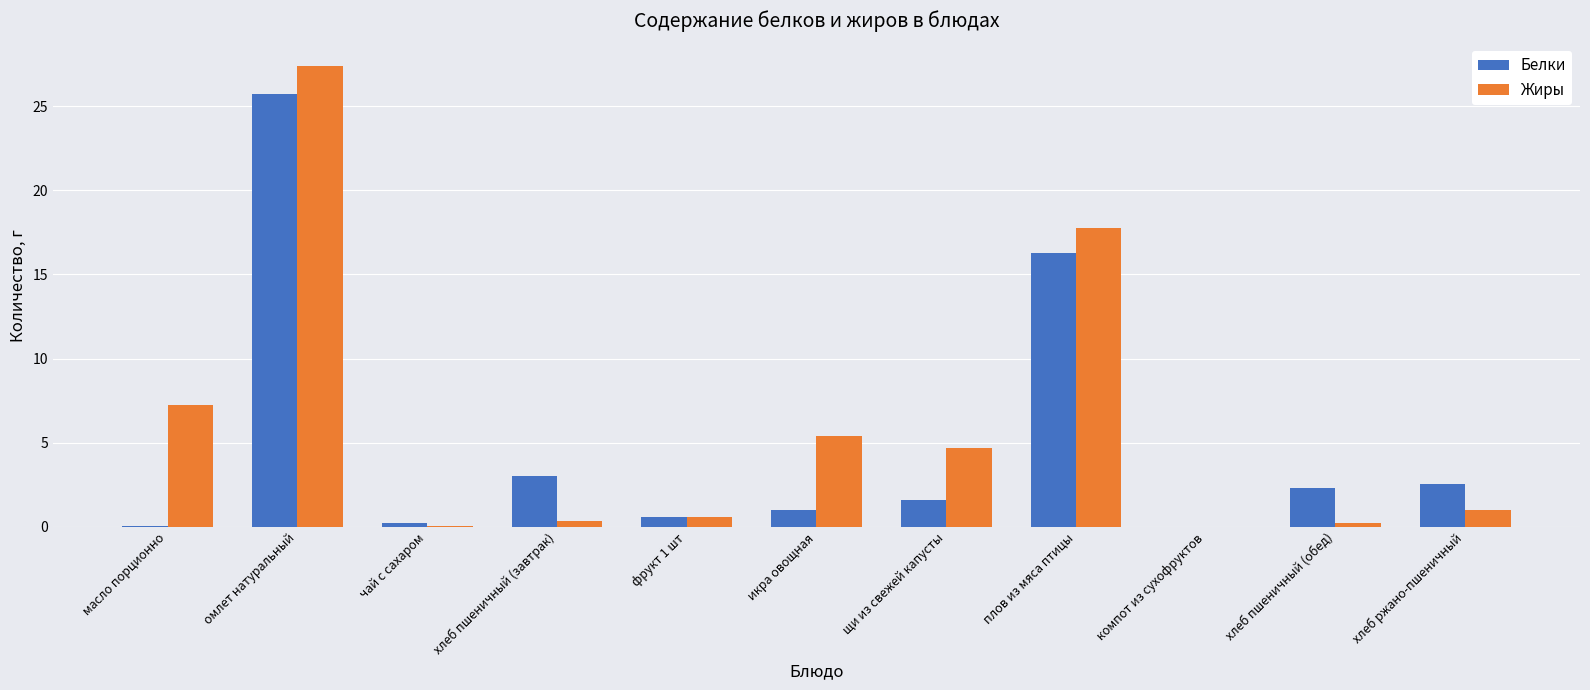

Count the number of categories in the chart.

11